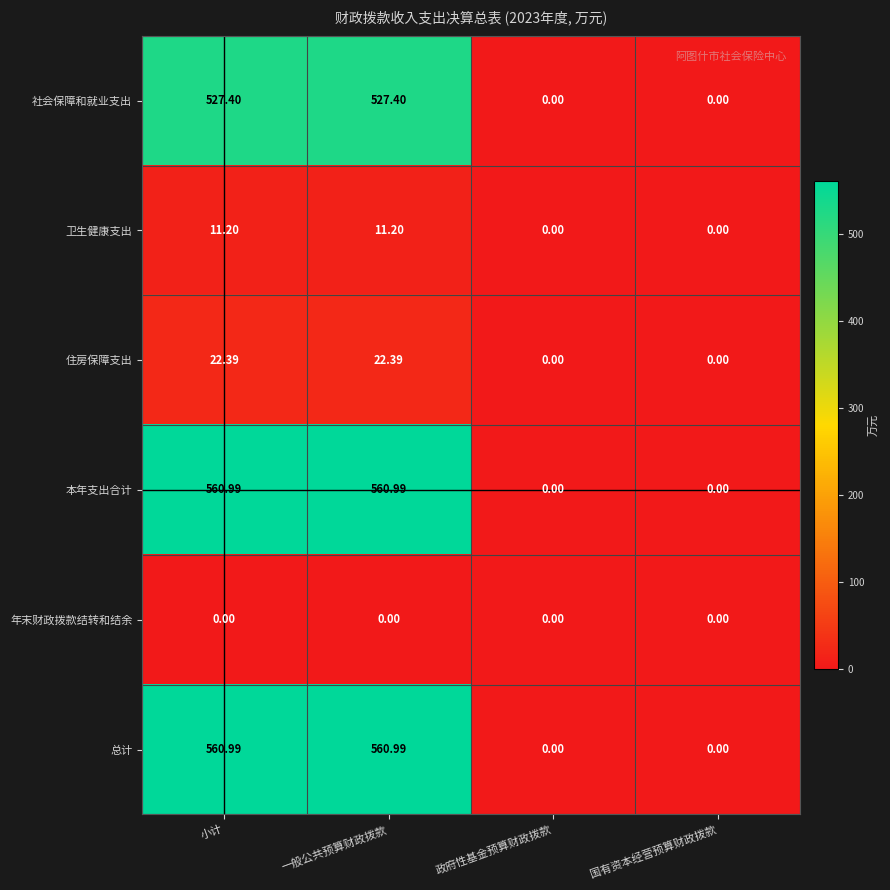

Is the value of 总计 at 一般公共预算财政拨款 greater than the value of 住房保障支出 at 政府性基金预算财政拨款?

Yes